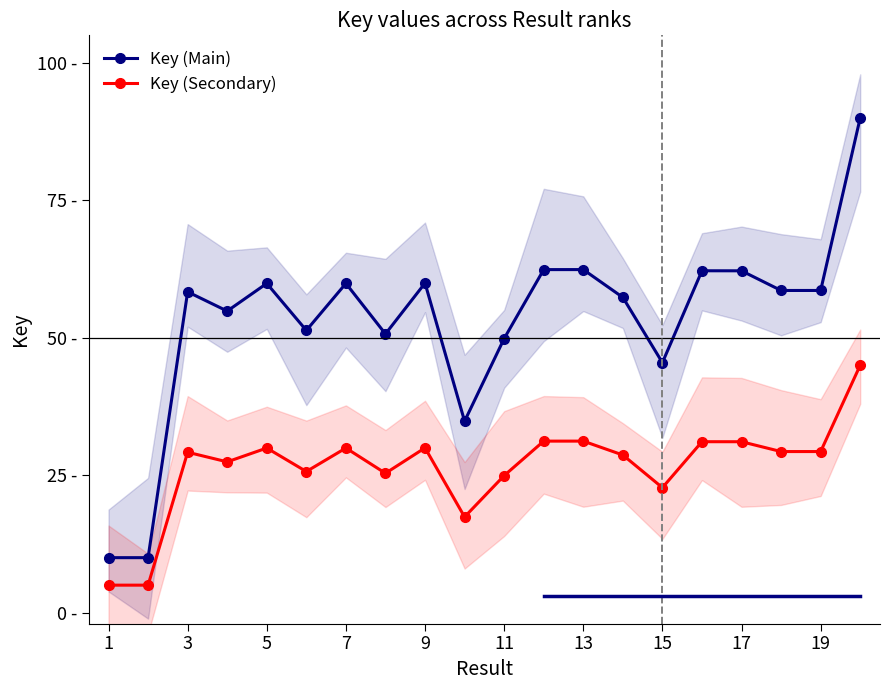

Does the chart display data point markers on the line(s)?

Yes